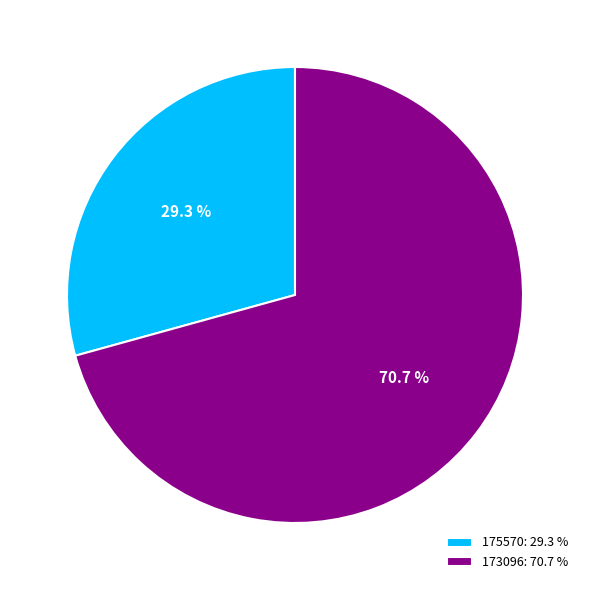

True or false: 175570 accounts for 29% of the total.

True